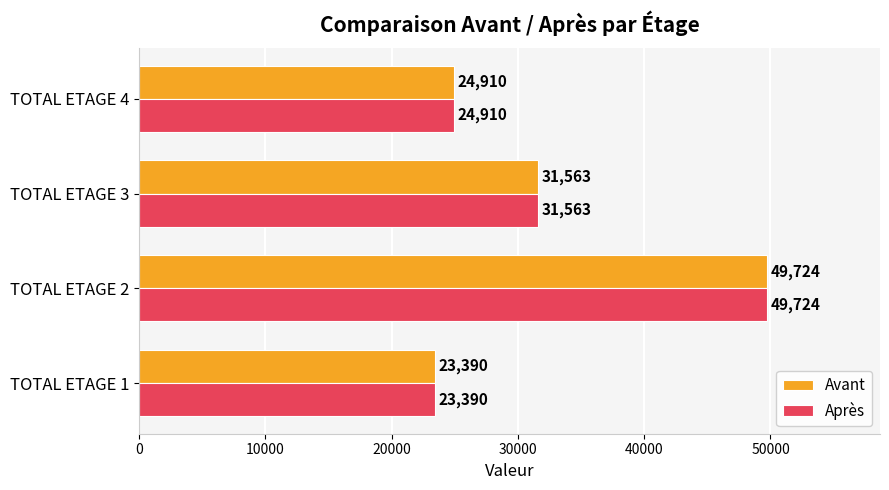

Is it true that Avant equals 32852 at TOTAL ETAGE 1?

False